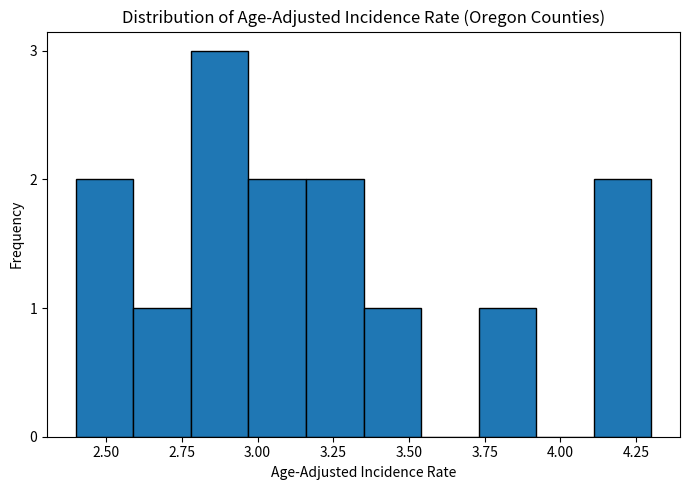

Read against the x-axis, roughly where is the centre of the tallest bar?

2.90